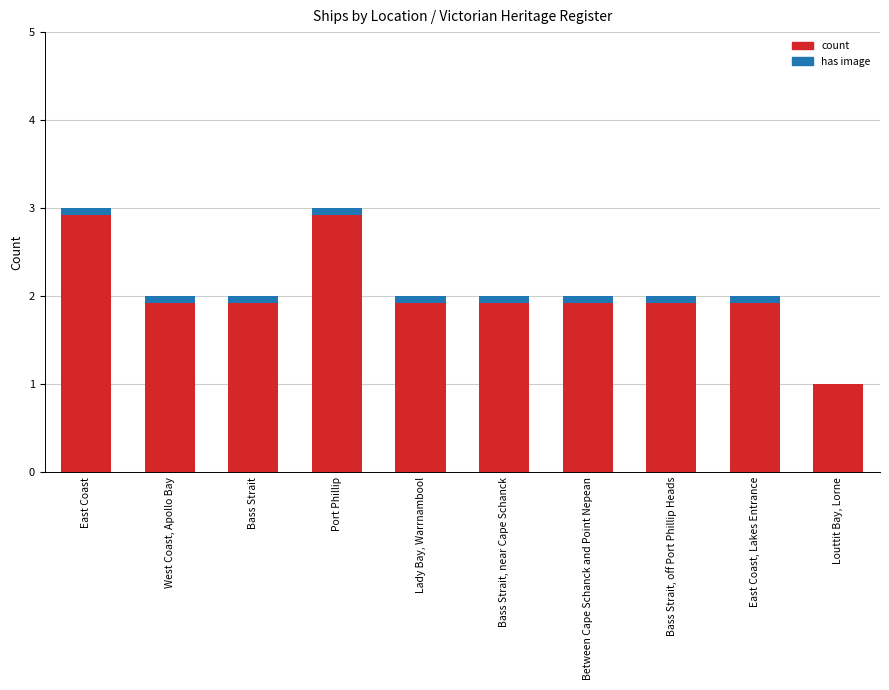

Is it true that the value at Between Cape Schanck and Point Nepean is 1?

False